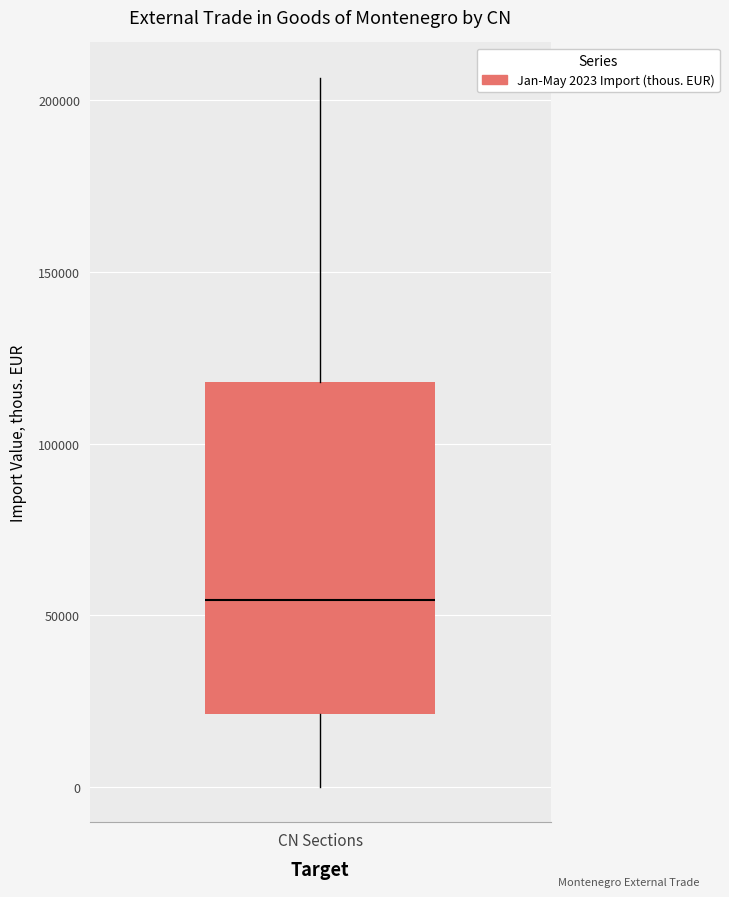

Where is the lower edge of the box for CN Sections on the y-axis? The values are not printed on the chart, so give them approximately, as read against the axis.

20000